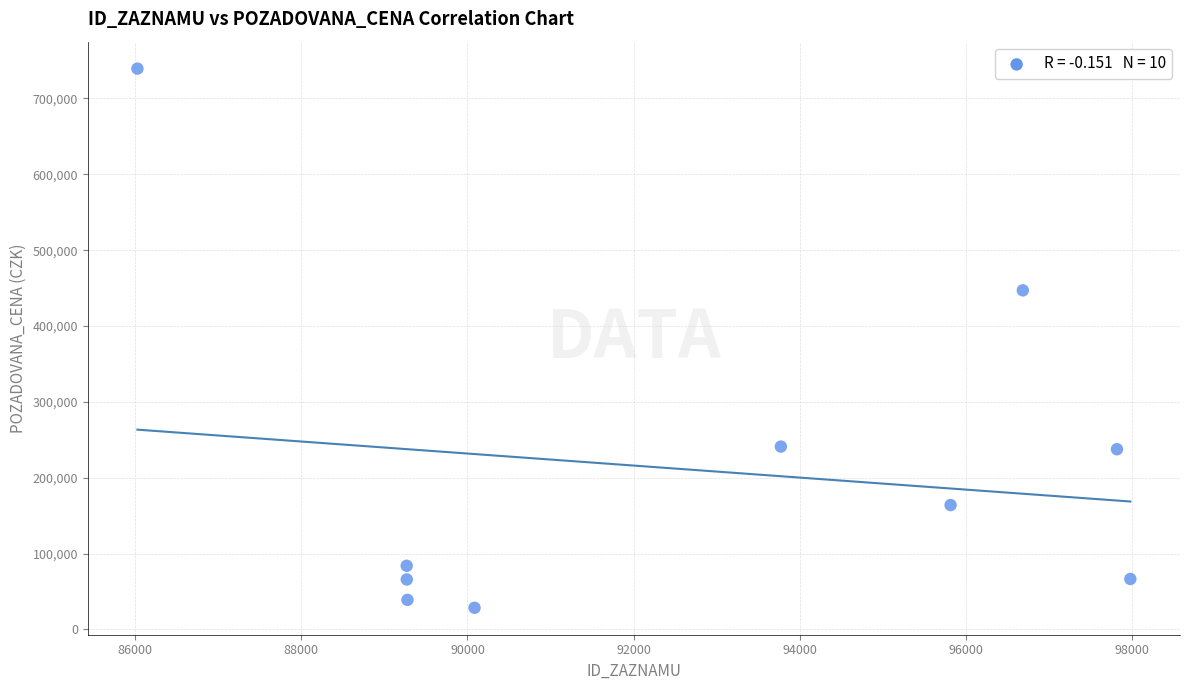

What Y value in the scatter plot is closest to 383947?

447000